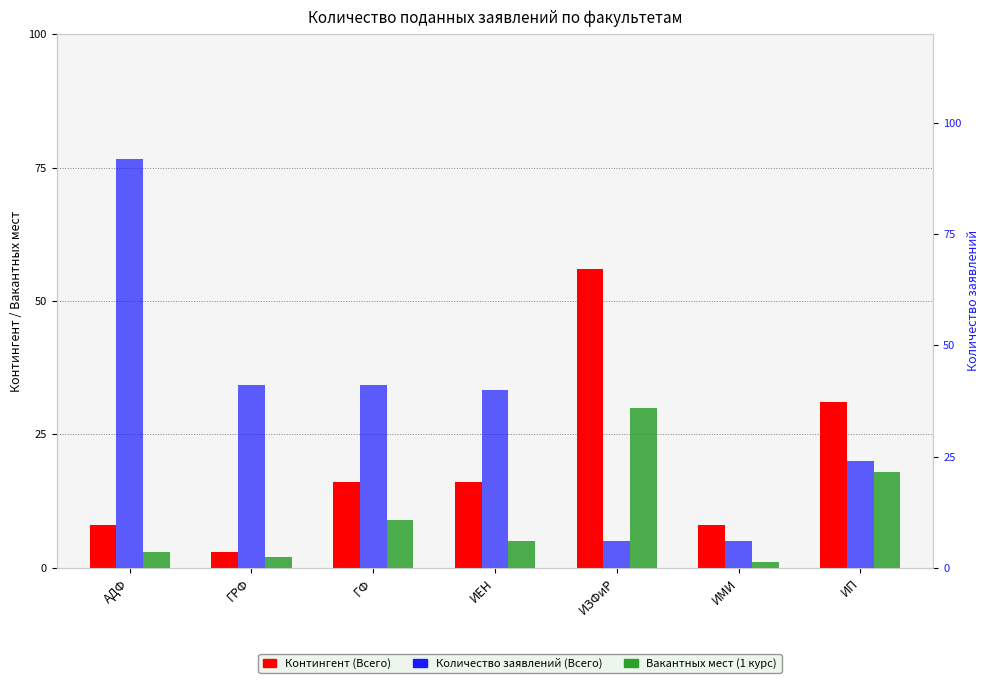

What is the average value of the Количество заявлений (Всего) series?

36